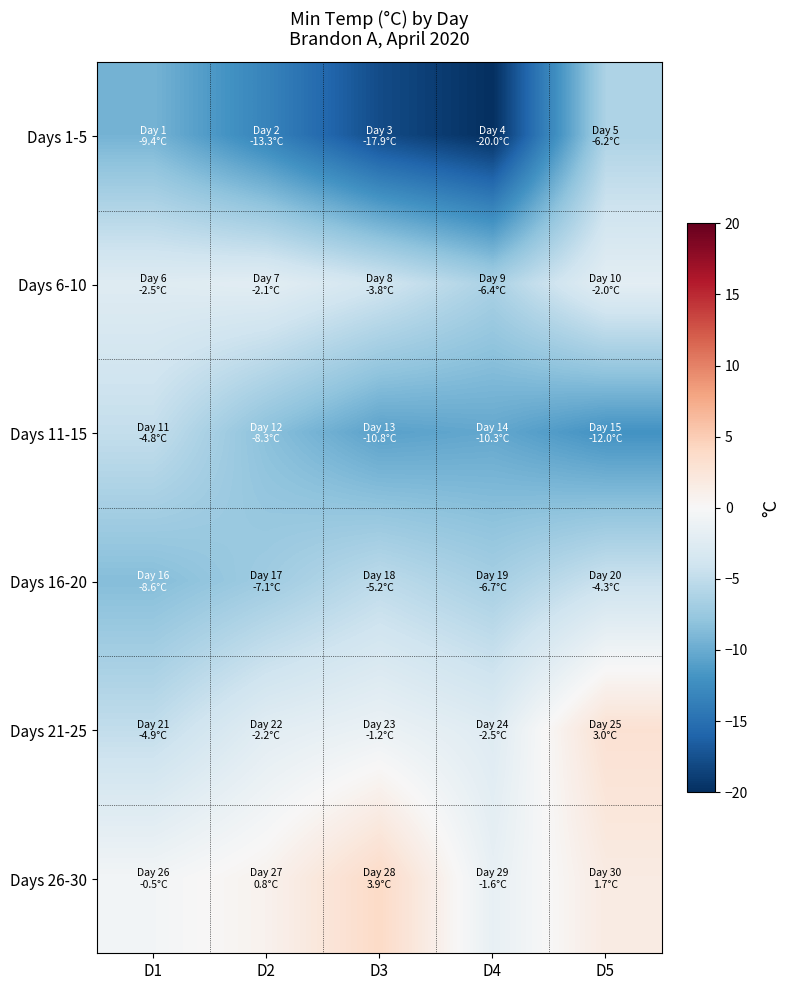

Reading left to right, transcribe all the data shown in this chart.

Days 1-5: D1=-9.4	D2=-13.3	D3=-17.9	D4=-20.0	D5=-6.2
Days 6-10: D1=-2.5	D2=-2.1	D3=-3.8	D4=-6.4	D5=-2.0
Days 11-15: D1=-4.8	D2=-8.3	D3=-10.8	D4=-10.3	D5=-12.0
Days 16-20: D1=-8.6	D2=-7.1	D3=-5.2	D4=-6.7	D5=-4.3
Days 21-25: D1=-4.9	D2=-2.2	D3=-1.2	D4=-2.5	D5=3.0
Days 26-30: D1=-0.5	D2=0.8	D3=3.9	D4=-1.6	D5=1.7